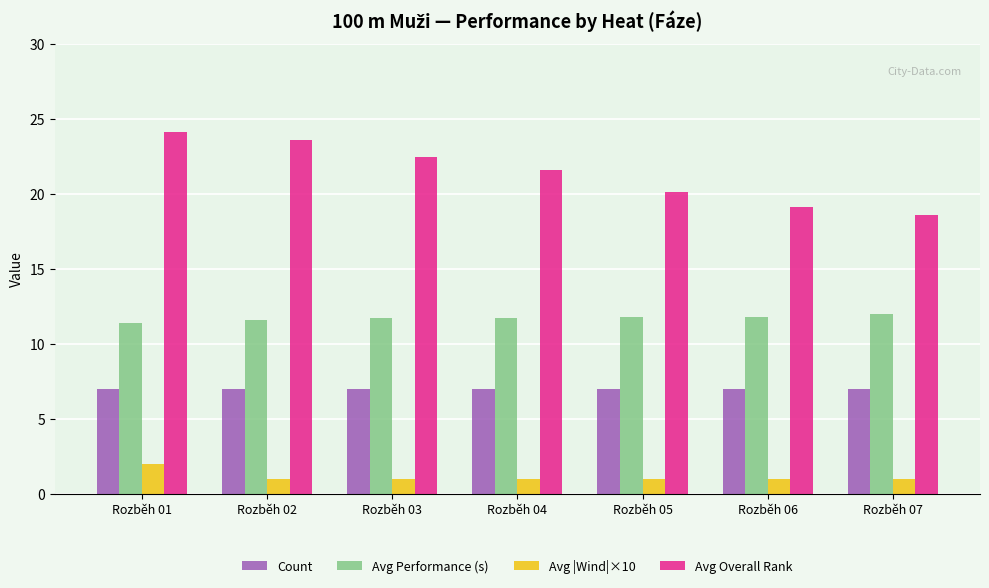

How many data points does each series have?

7